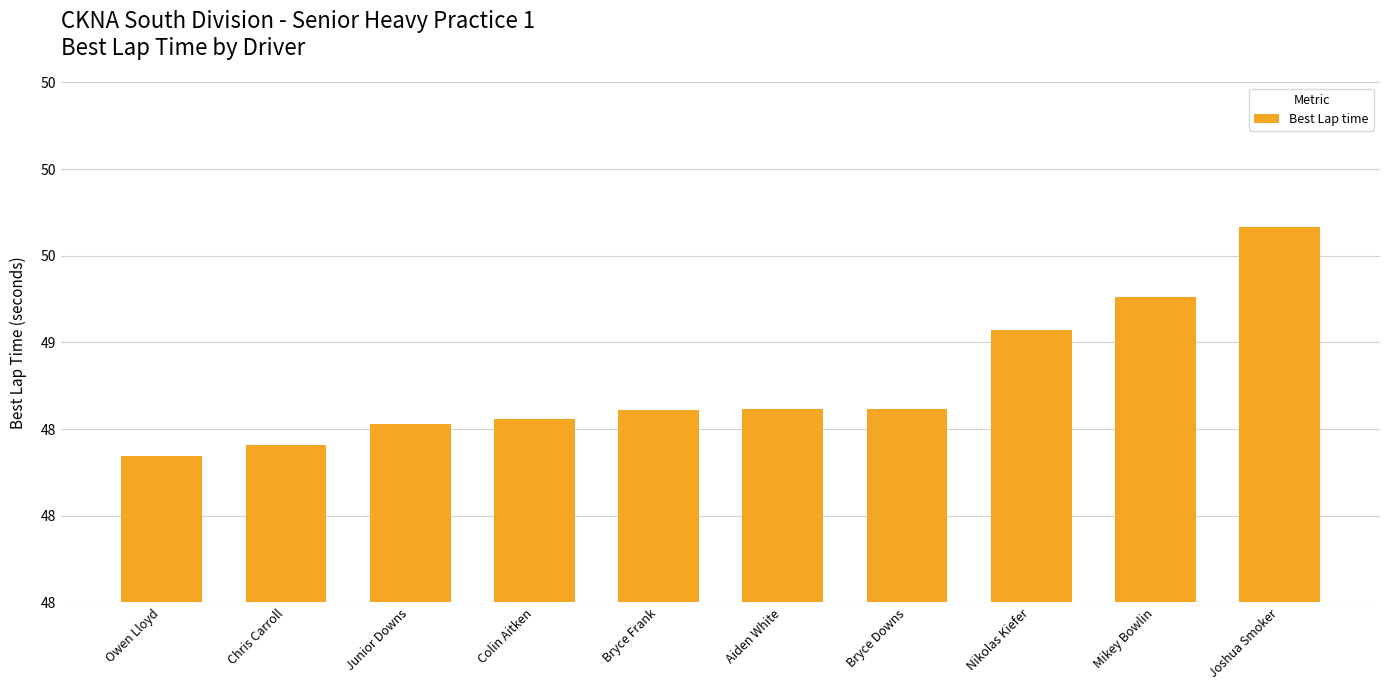

What is the label of the 8th bar from the left?

Nikolas Kiefer